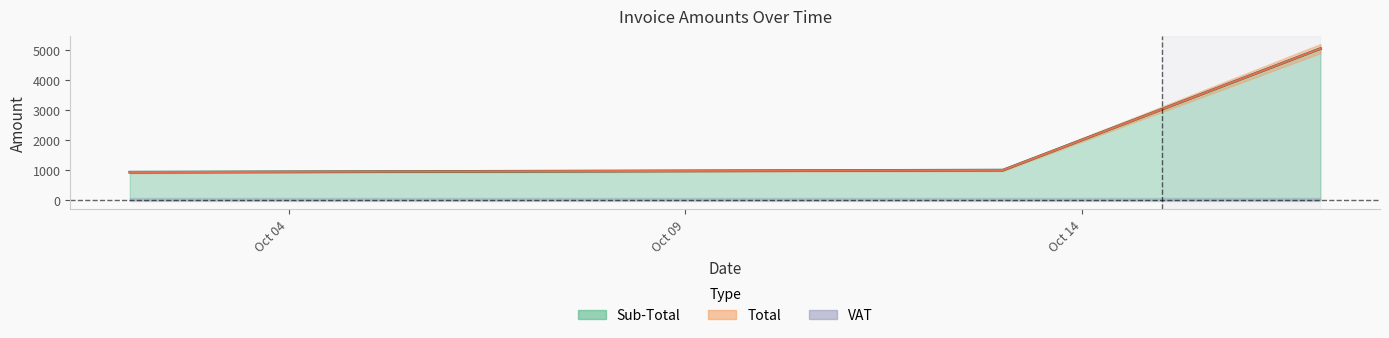

Does the chart have visible grid lines?

No